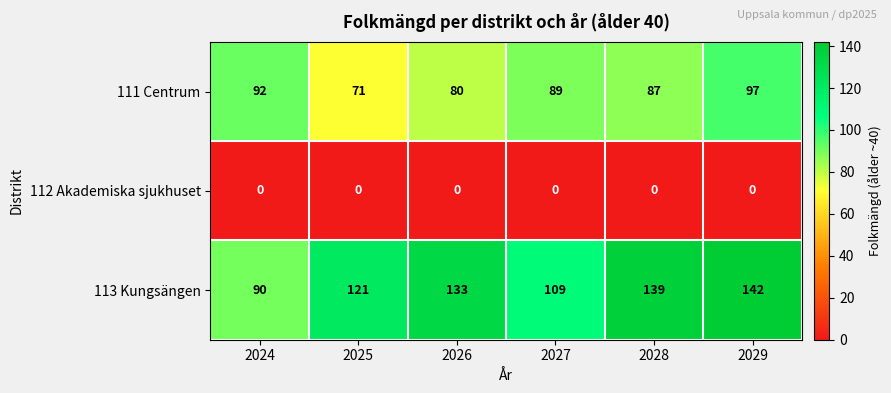

At which category does the chart reach its peak across all series?

2029